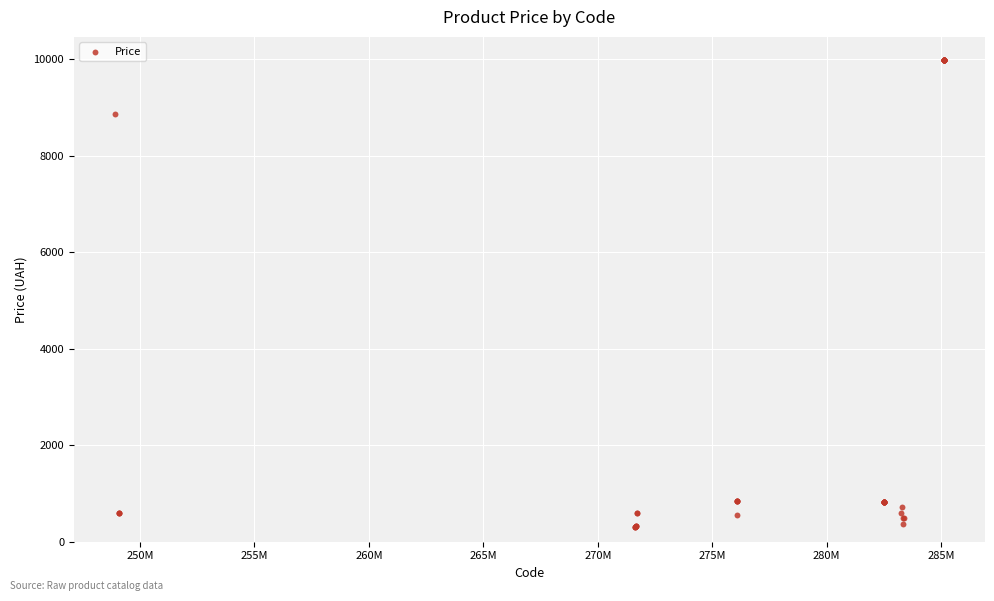

What Y value in the scatter plot is closest to 5142?

8856.7